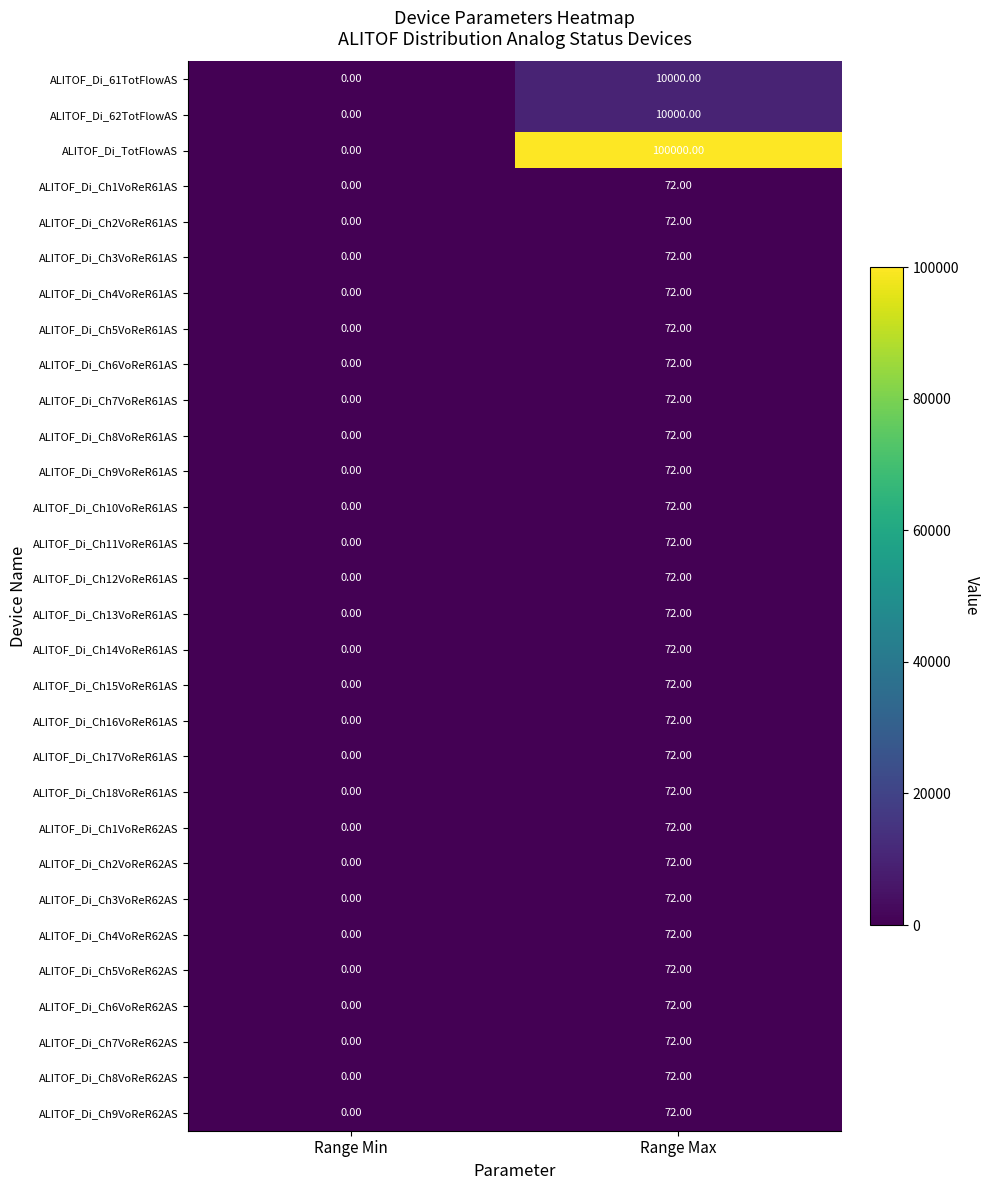

At which category is the sum across all series the highest?

Range Max